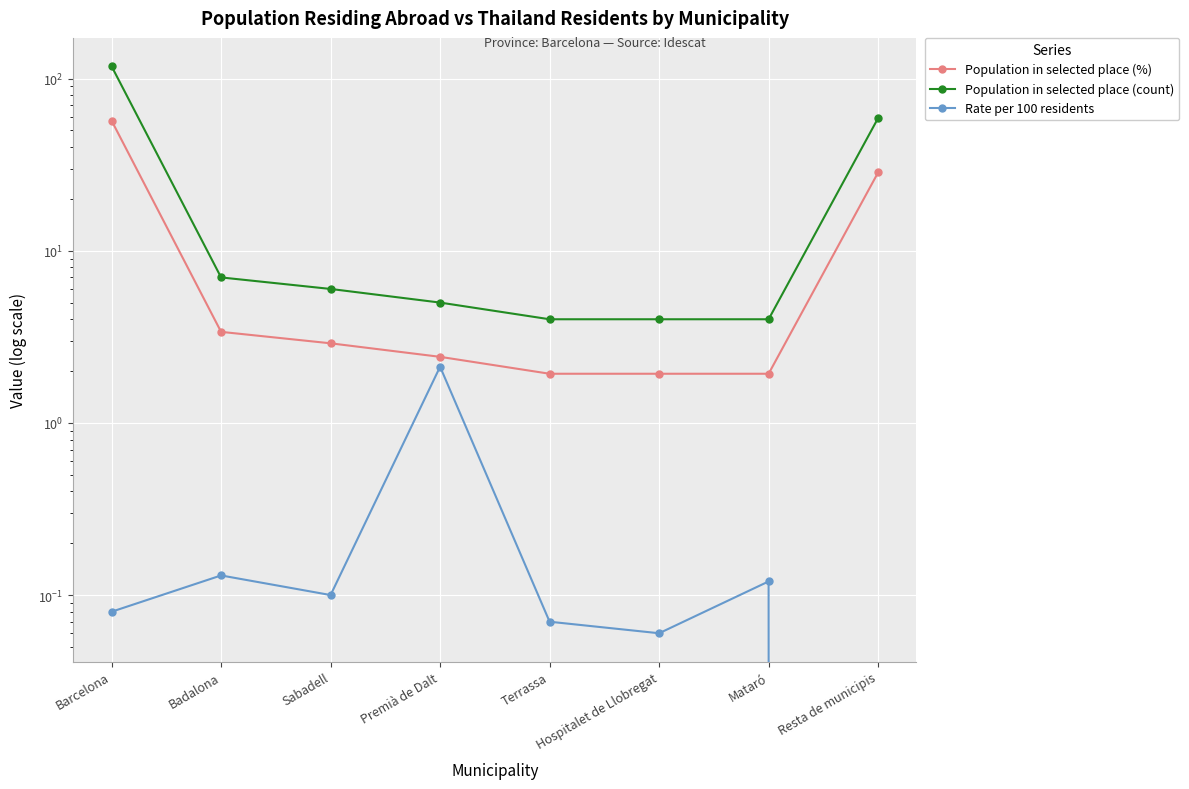

True or false: Population in selected place (%) and Rate per 100 residents cross at least once.

False